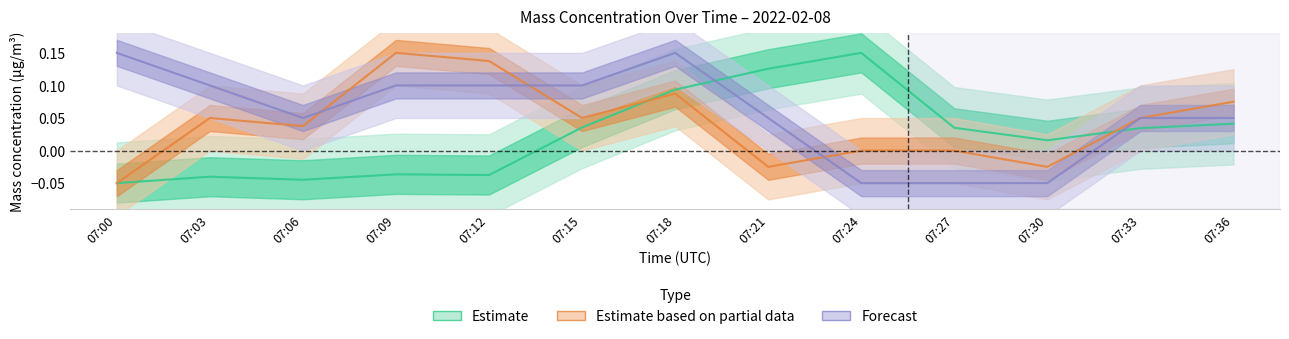

Which category has the highest value across all series?

07:24